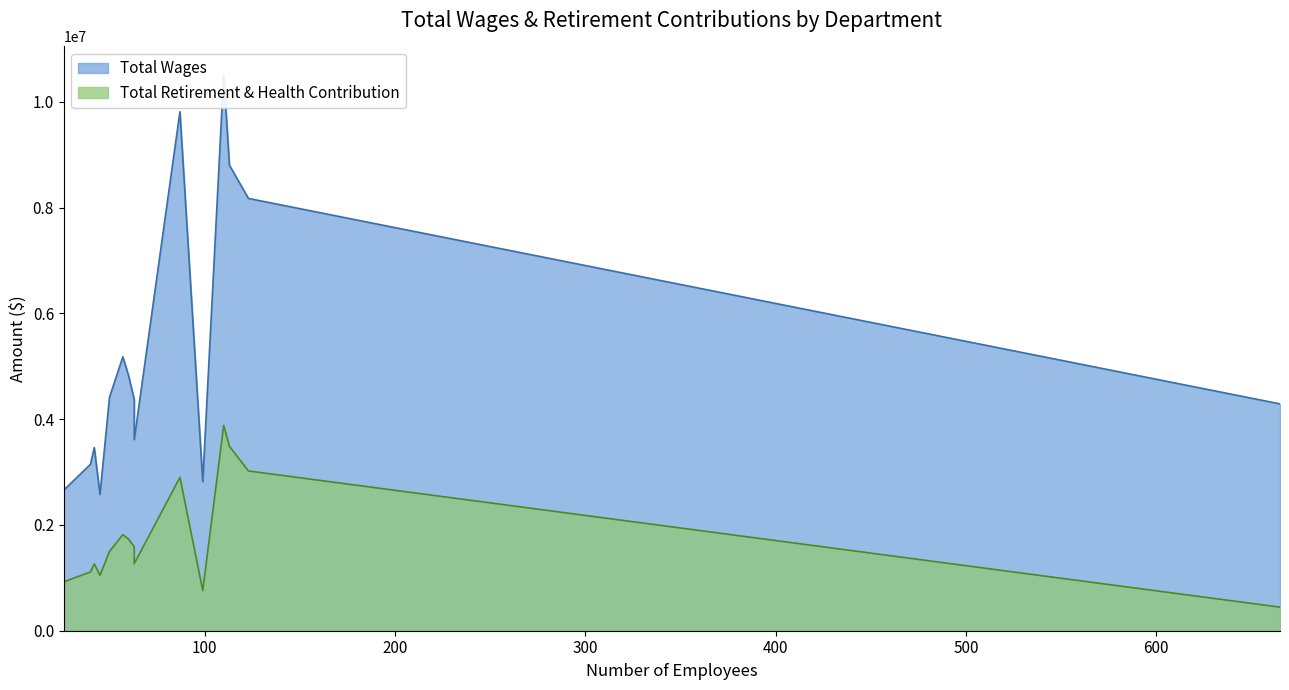

True or false: Total Wages and Total Retirement & Health Contribution cross at least once.

False